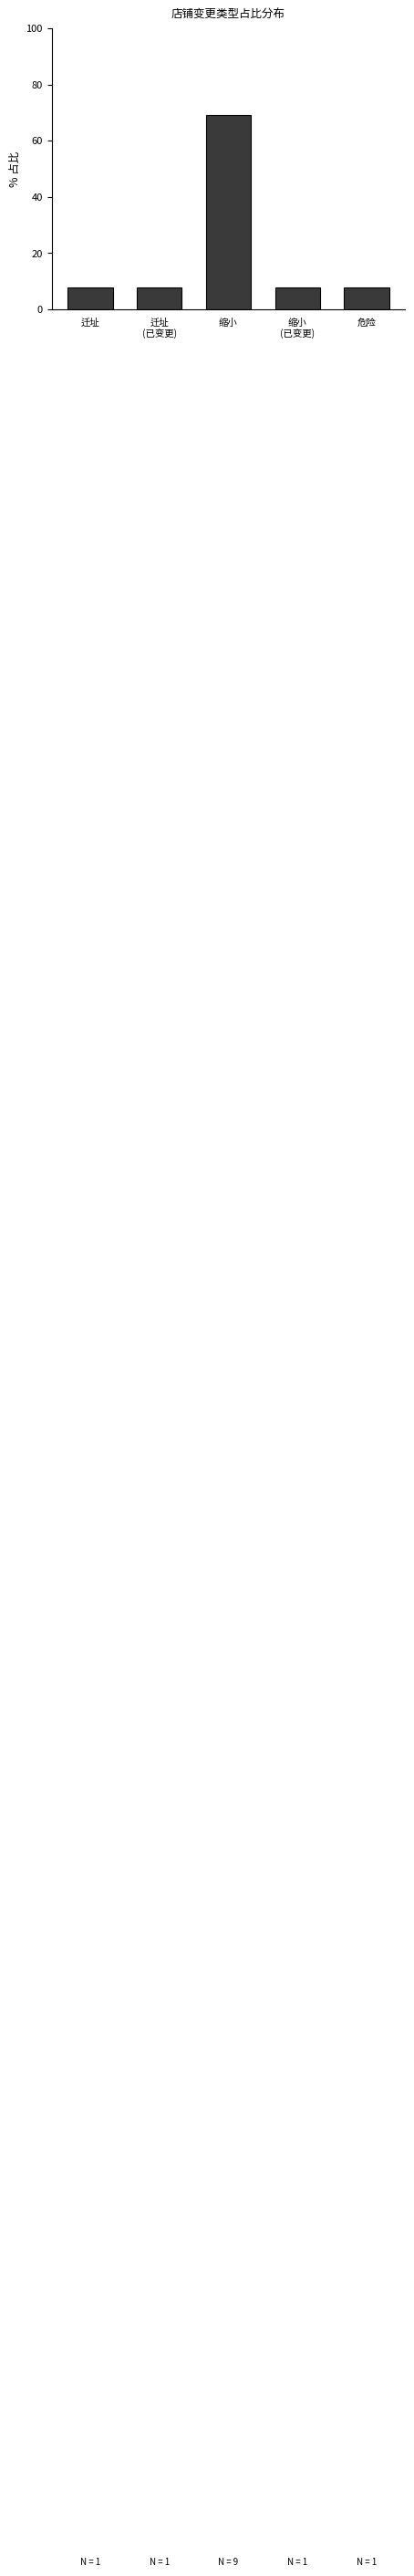

What is the sum of the values at 危险 and 迁址
(已变更)?

15.4